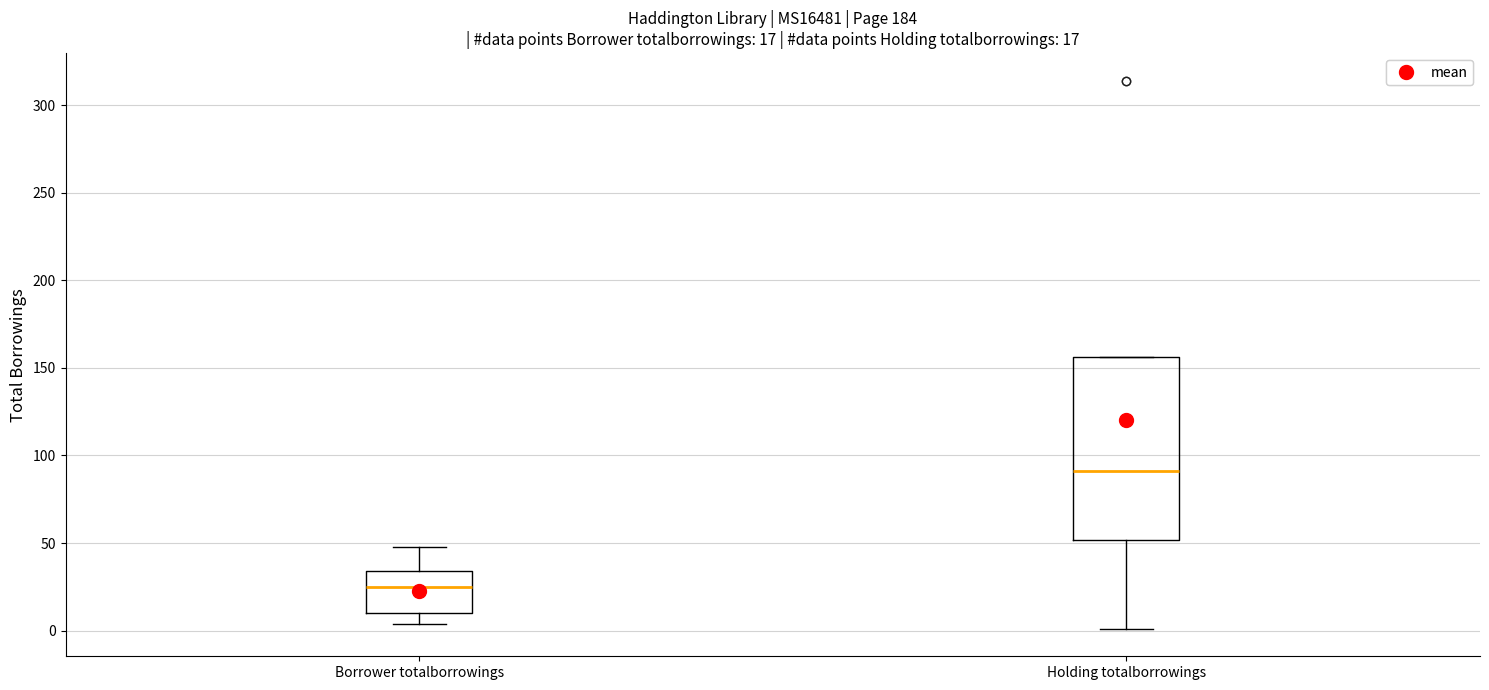

Which box's median line is the highest?

Holding totalborrowings